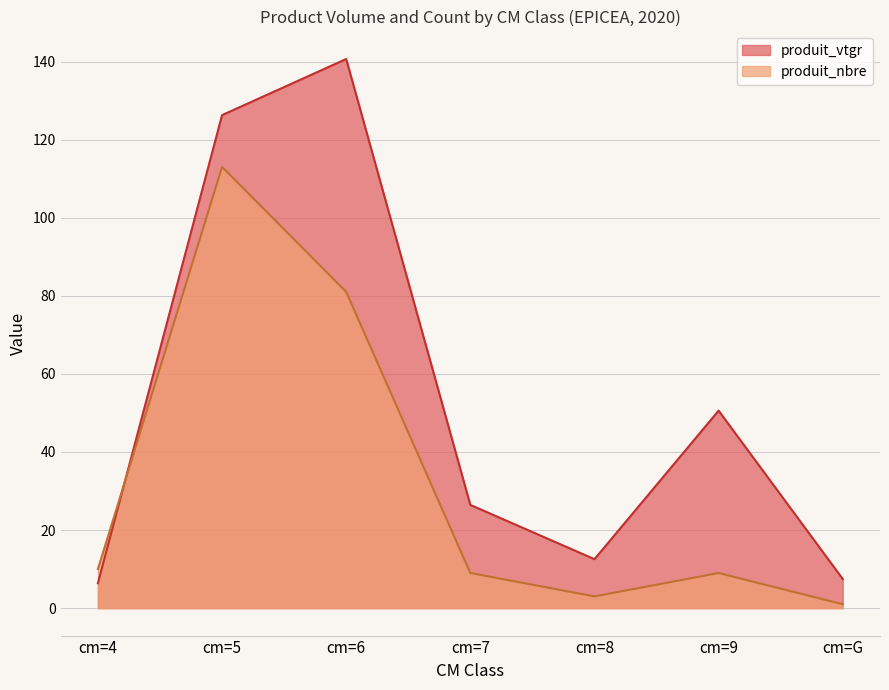

Reading left to right, extract all data points from this chart.

produit_vtgr: 6.4	126.3	140.6	26.4	12.5	50.6	7.5
produit_nbre: 10.0	113.0	81.0	9.0	3.0	9.0	1.0